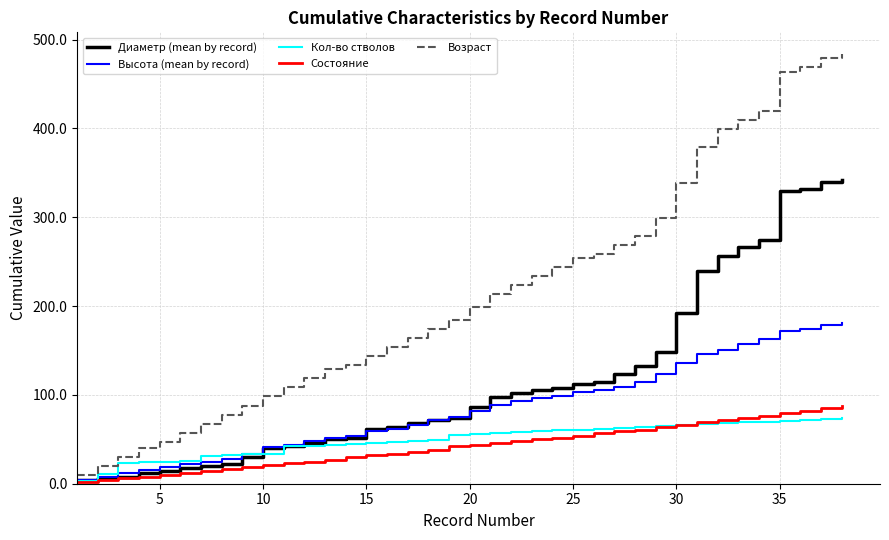

What is the average value of the Кол-во стволов series?

50